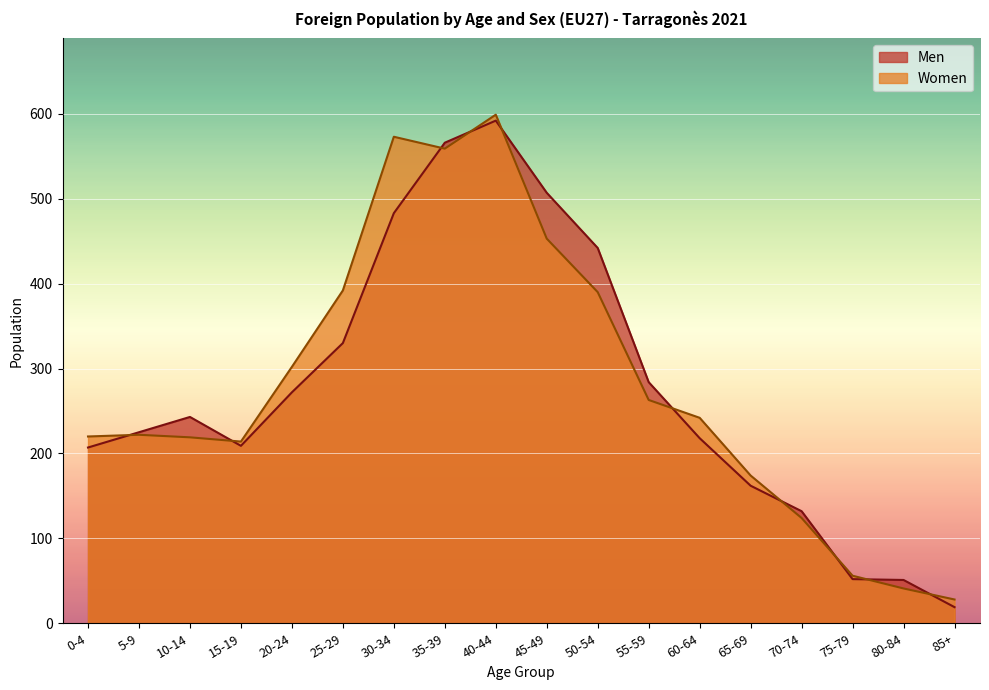

Rank the series by their average value, from highest to lowest.

Women, Men